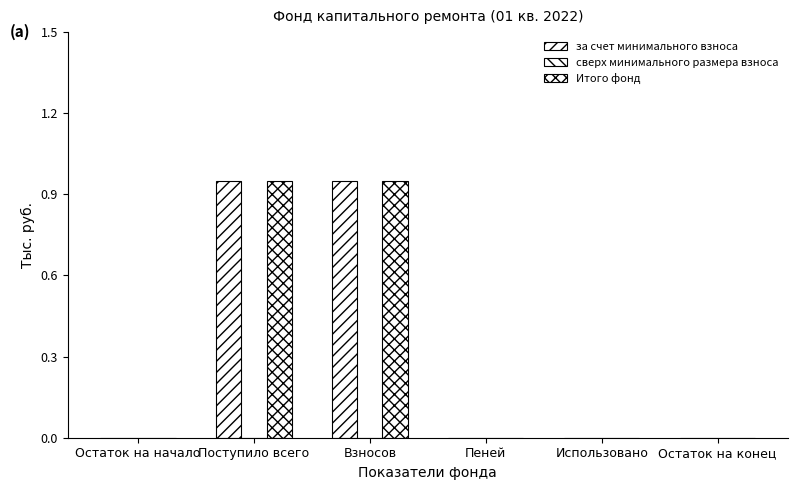

How many series are shown in this chart?

2